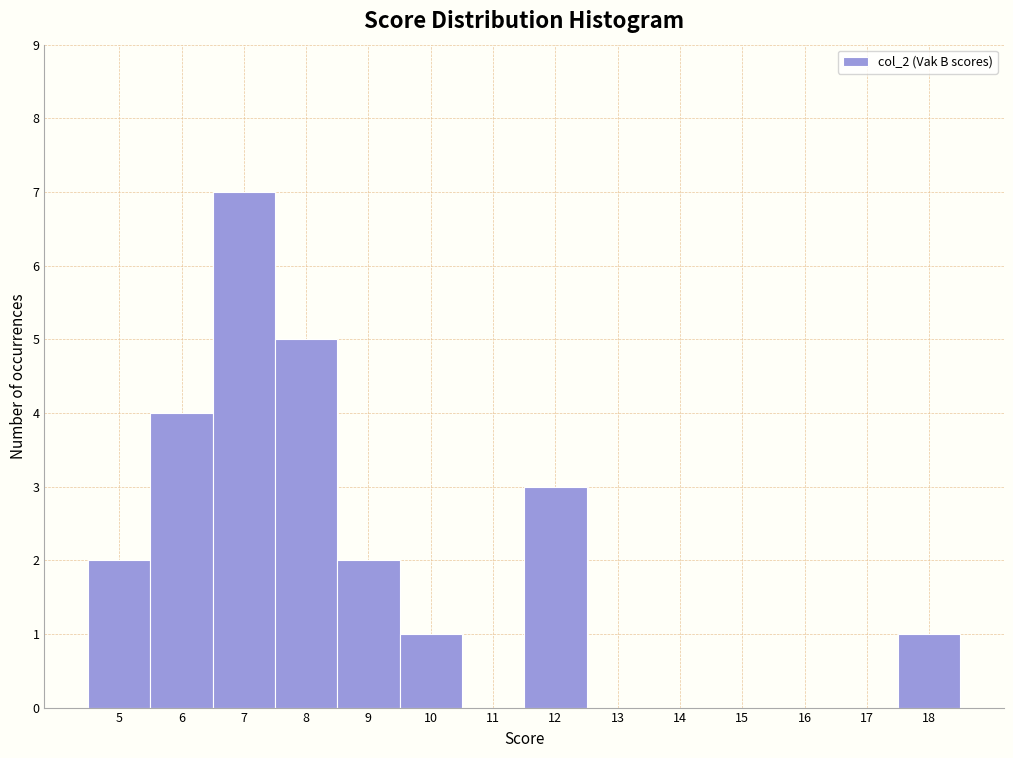

Reading left to right, list every bar in this chart as the range it spans on the x-axis followed by its height. The values are not printed on the chart, so give them approximately, as read against the axis.

4.5 to 5.5: 2
5.5 to 6.5: 4
6.5 to 7.5: 7
7.5 to 8.5: 5
8.5 to 9.5: 2
9.5 to 10.5: 1
10.5 to 11.5: 0
11.5 to 12.5: 3
12.5 to 13.5: 0
13.5 to 14.5: 0
14.5 to 15.5: 0
15.5 to 16.5: 0
16.5 to 17.5: 0
17.5 to 18.5: 1